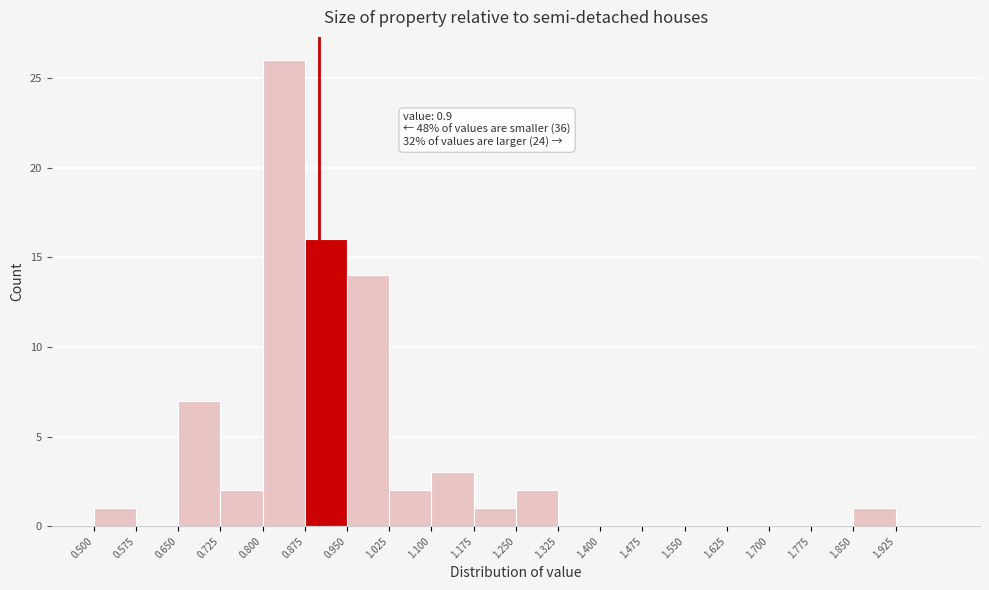

Over which range of the x-axis is the bar tallest?

0.800 to 0.875